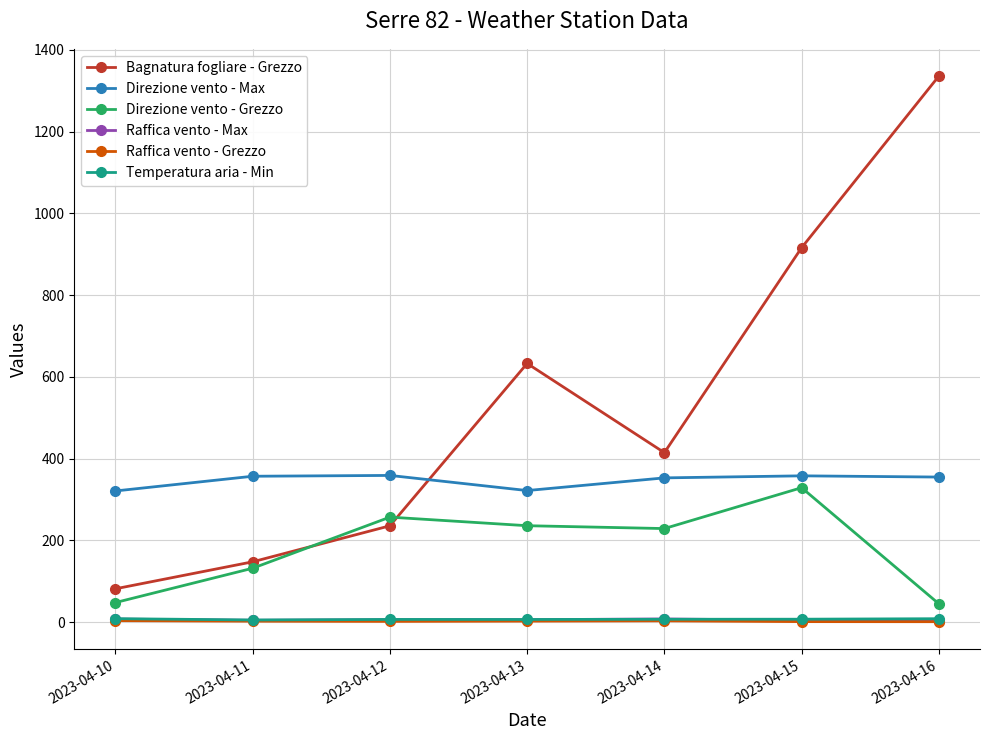

How many lines are shown in the chart?

6